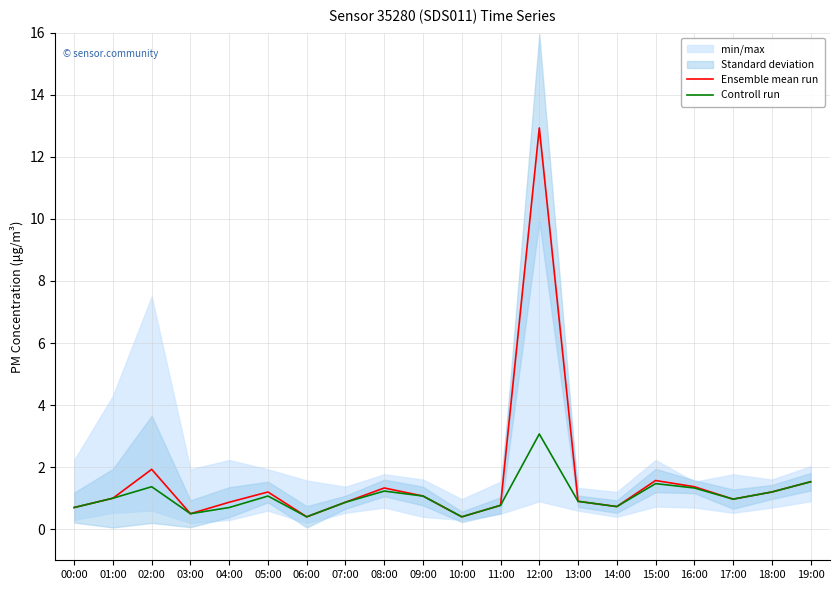

What is the difference between the maximum and minimum values in the Controll run series?

2.7